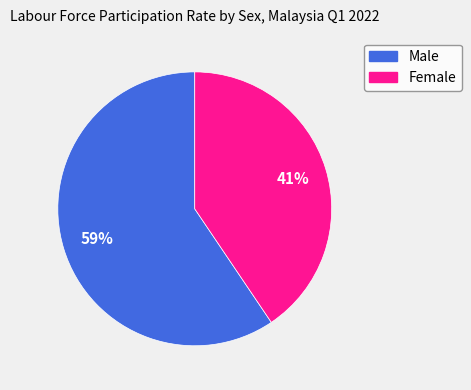

Which has a higher value, Male or Female?

Male